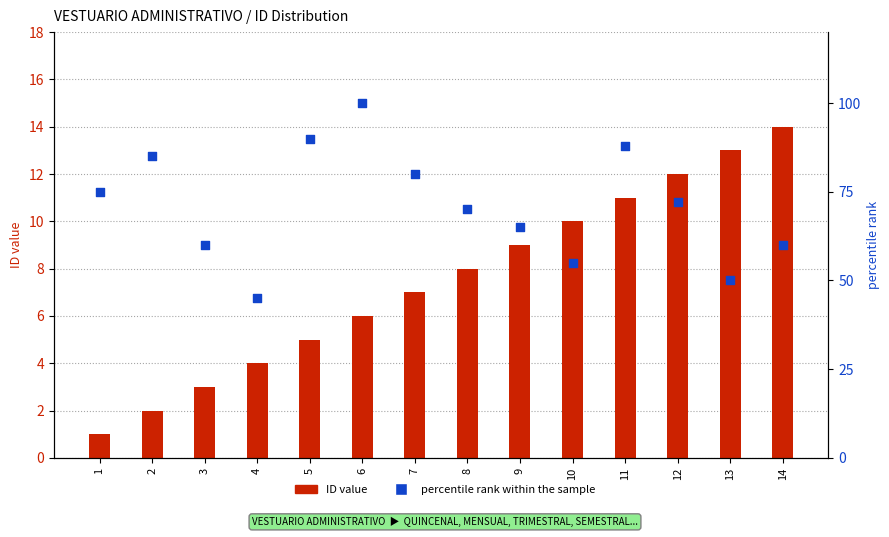

At which category is the sum across all series the highest?

6